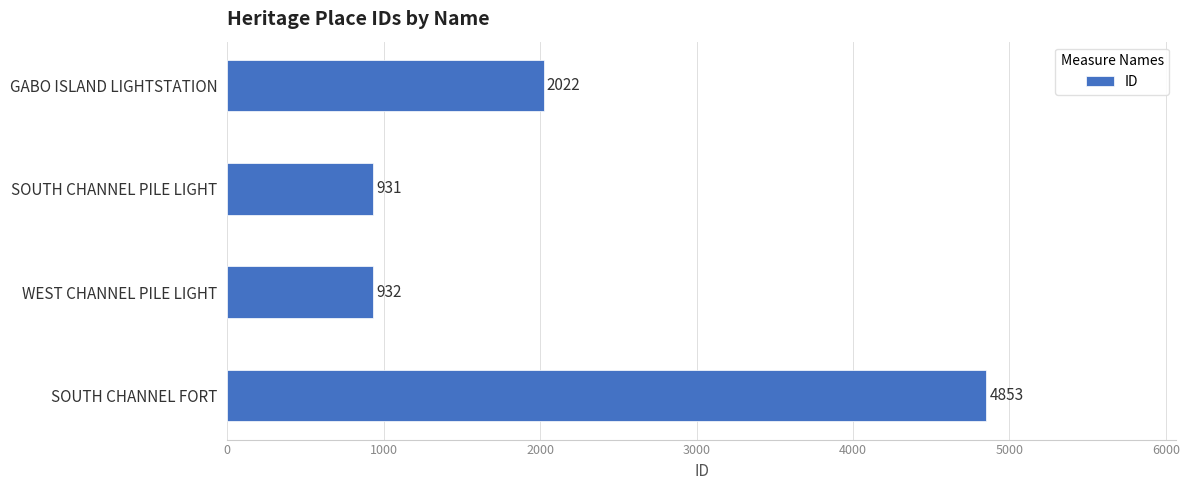

What is the difference between the second highest and second lowest values?

1090